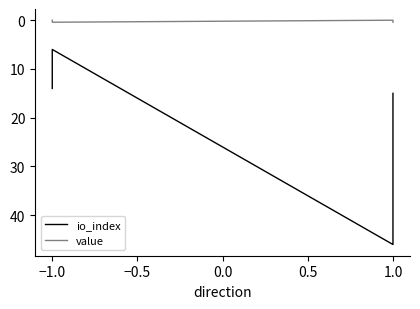

True or false: value has more than 1 points higher than both neighbors.

False